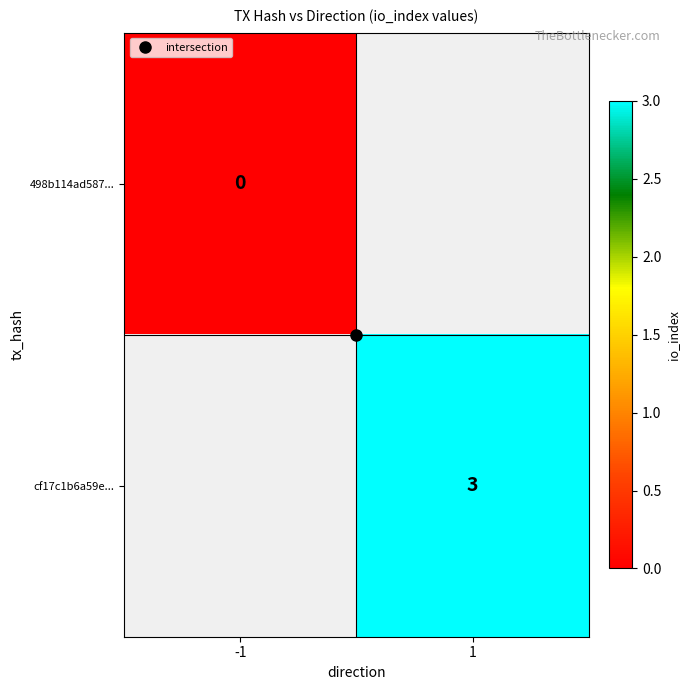

Which series has the largest range (max minus min)?

498b114ad587...